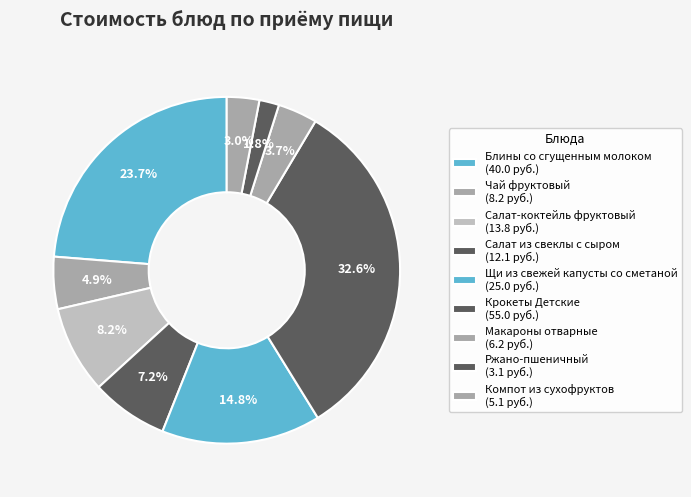

True or false: Макароны отварные accounts for 11% of the total.

False